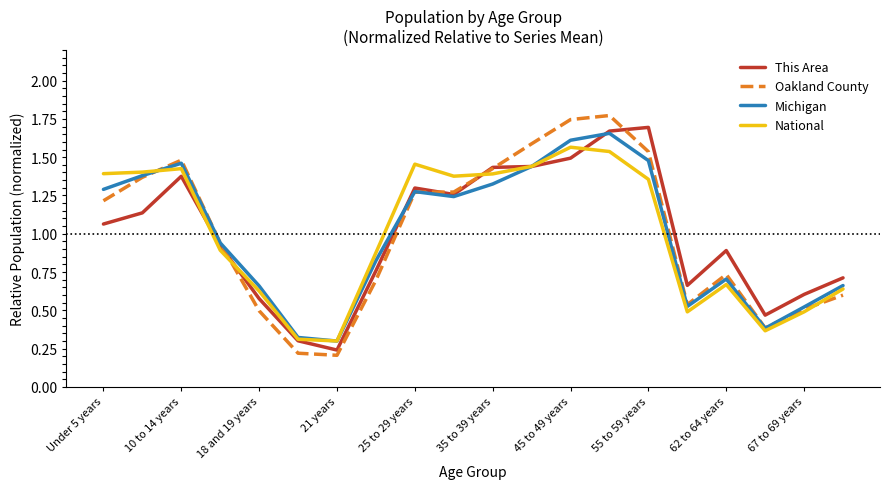

Which series has the largest range (max minus min)?

Oakland County